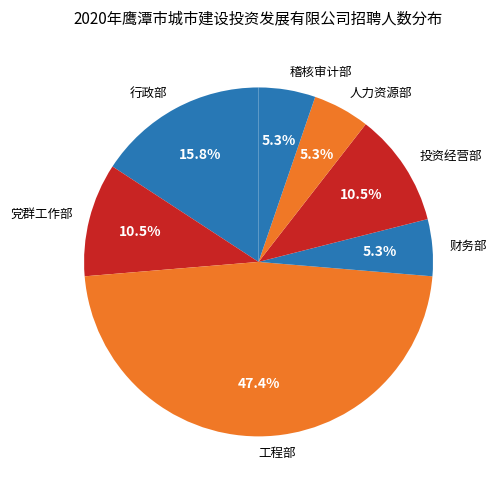

Does 人力资源部 account for over 50% of the chart?

No